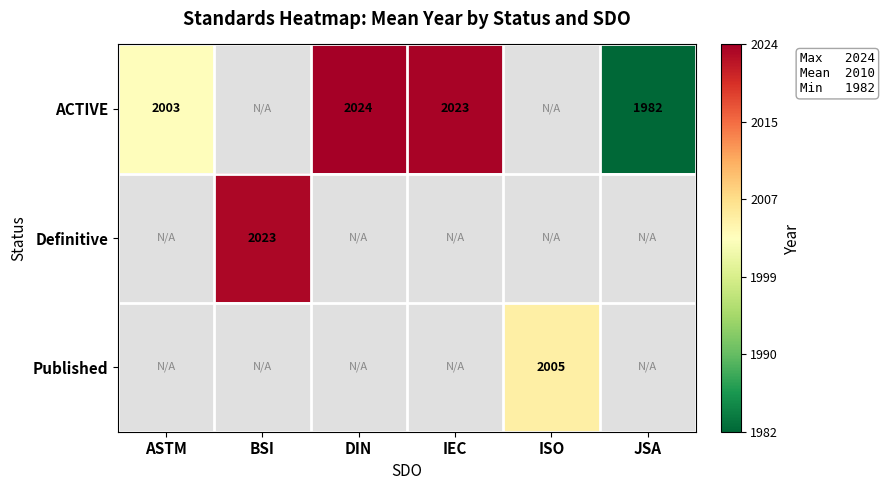

True or false: Definitive has a value of 2023 at BSI.

True